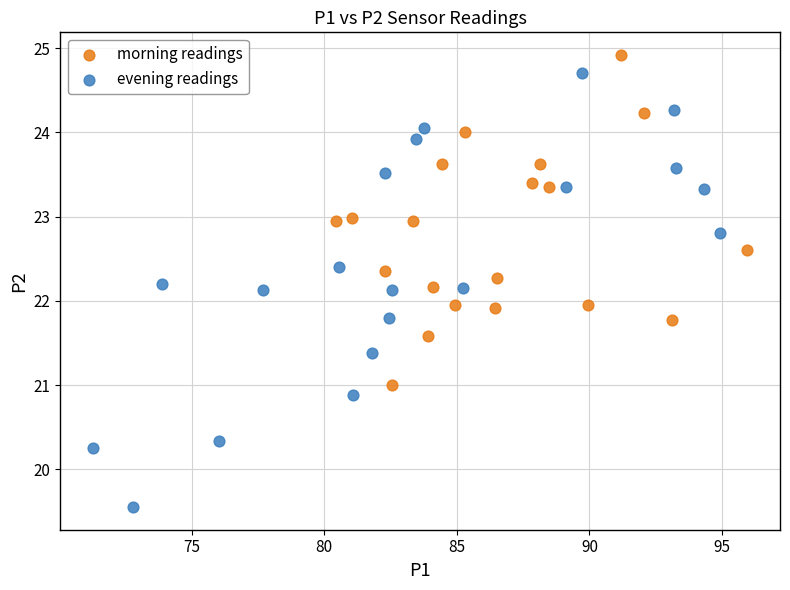

Which series reaches the minimum Y coordinate?

evening readings